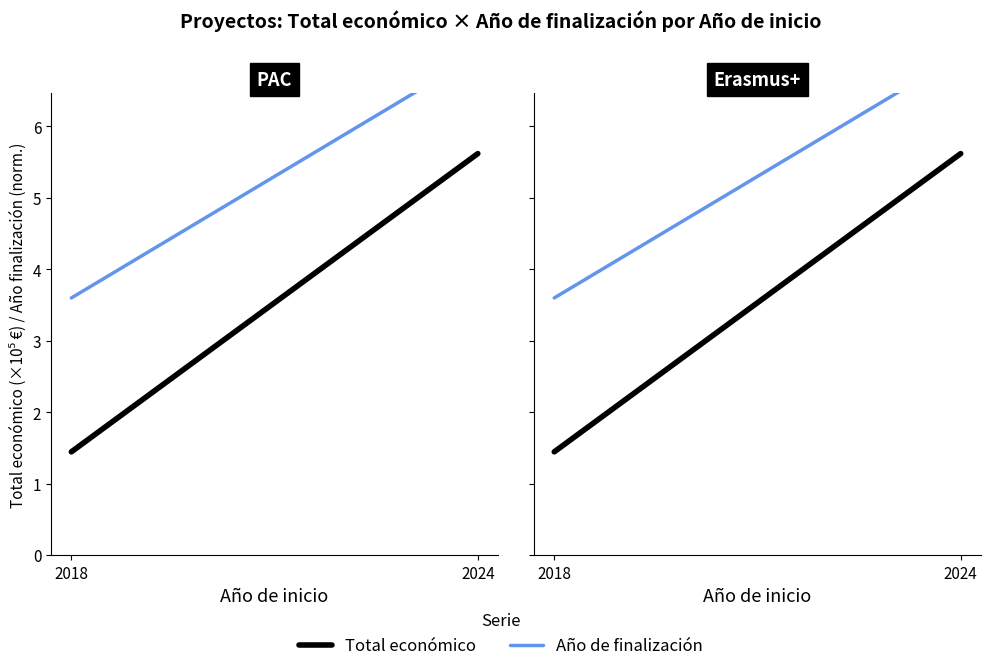

Which series has the largest total across all categories?

Año de finalización